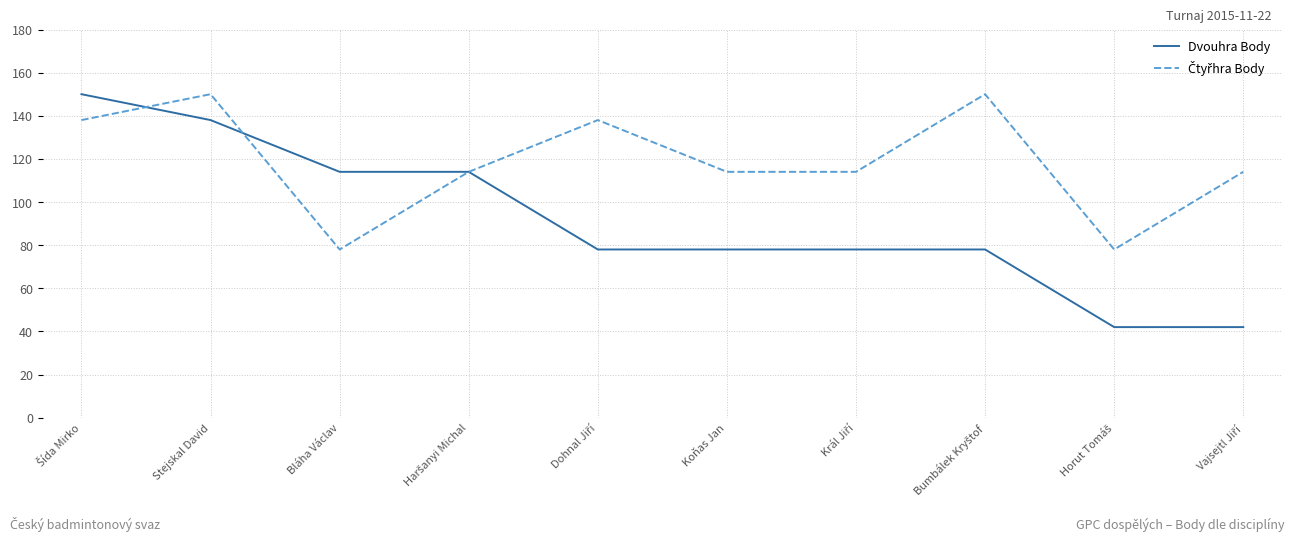

What is the difference between the second highest and second lowest values in the Dvouhra Body series?

96